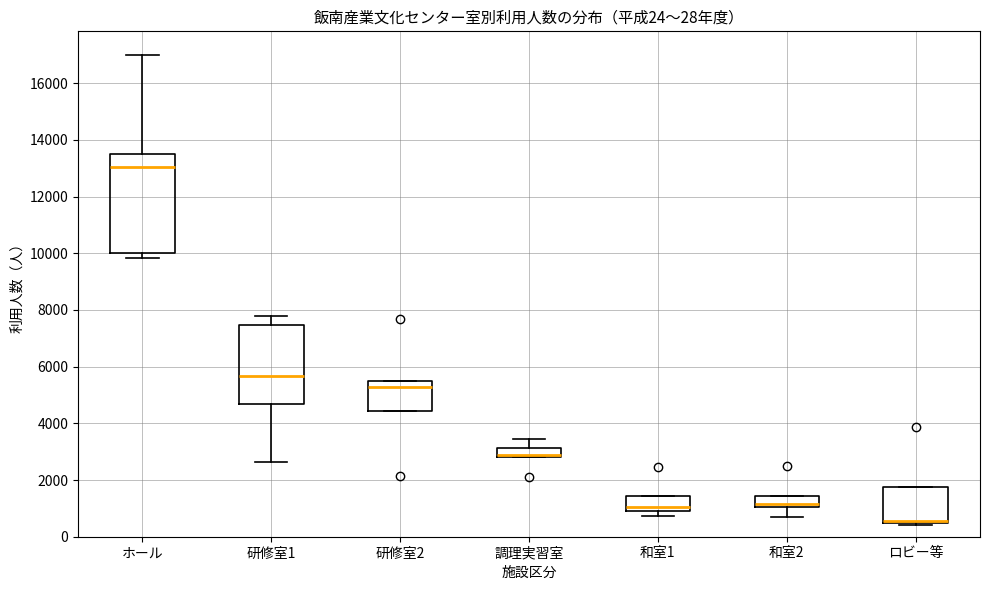

Where is the upper edge of the box for ロビー等 on the y-axis? The values are not printed on the chart, so give them approximately, as read against the axis.

1800